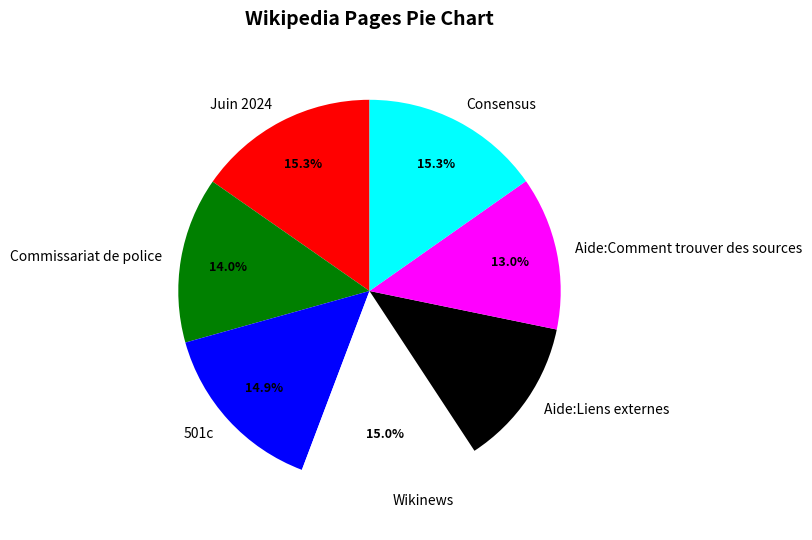

Do 501c and Aide:Liens externes together represent more than half of the pie?

No